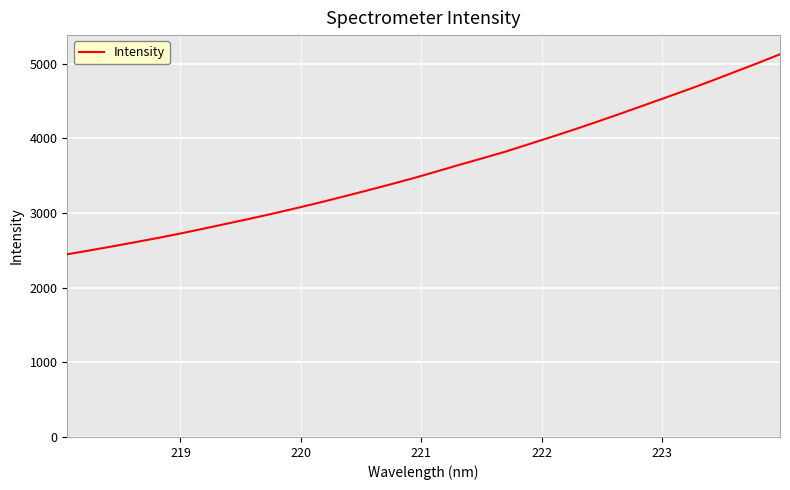

Does the chart have visible grid lines?

Yes